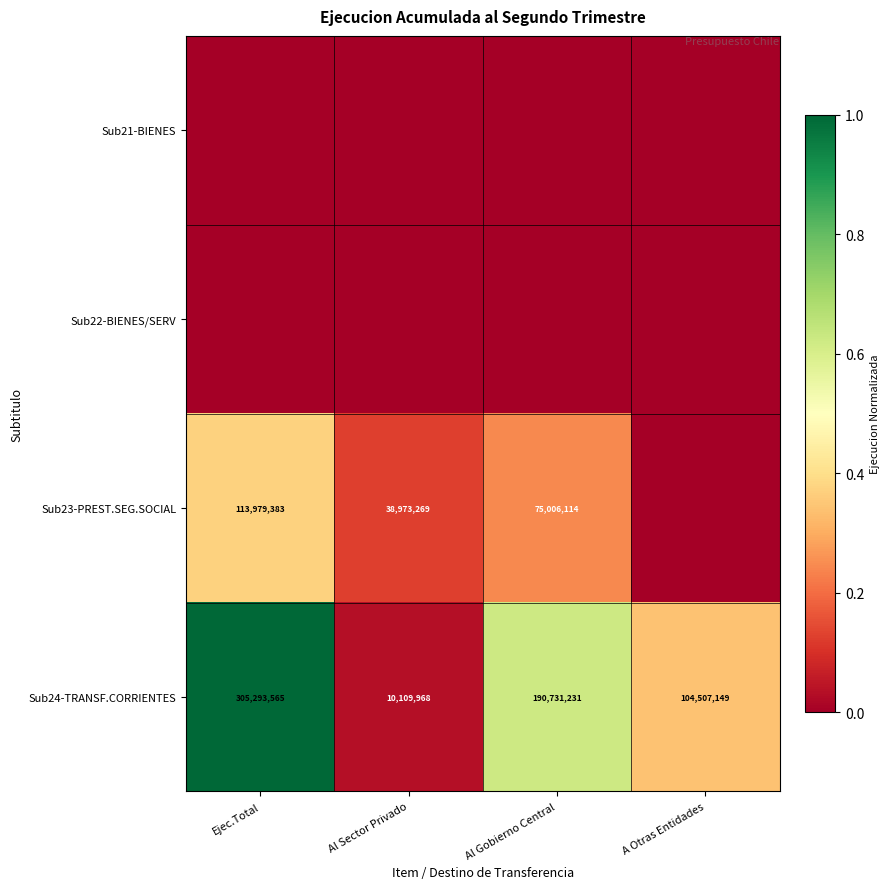

At which label does Sub24-TRANSF.CORRIENTES reach its peak?

Ejec.Total